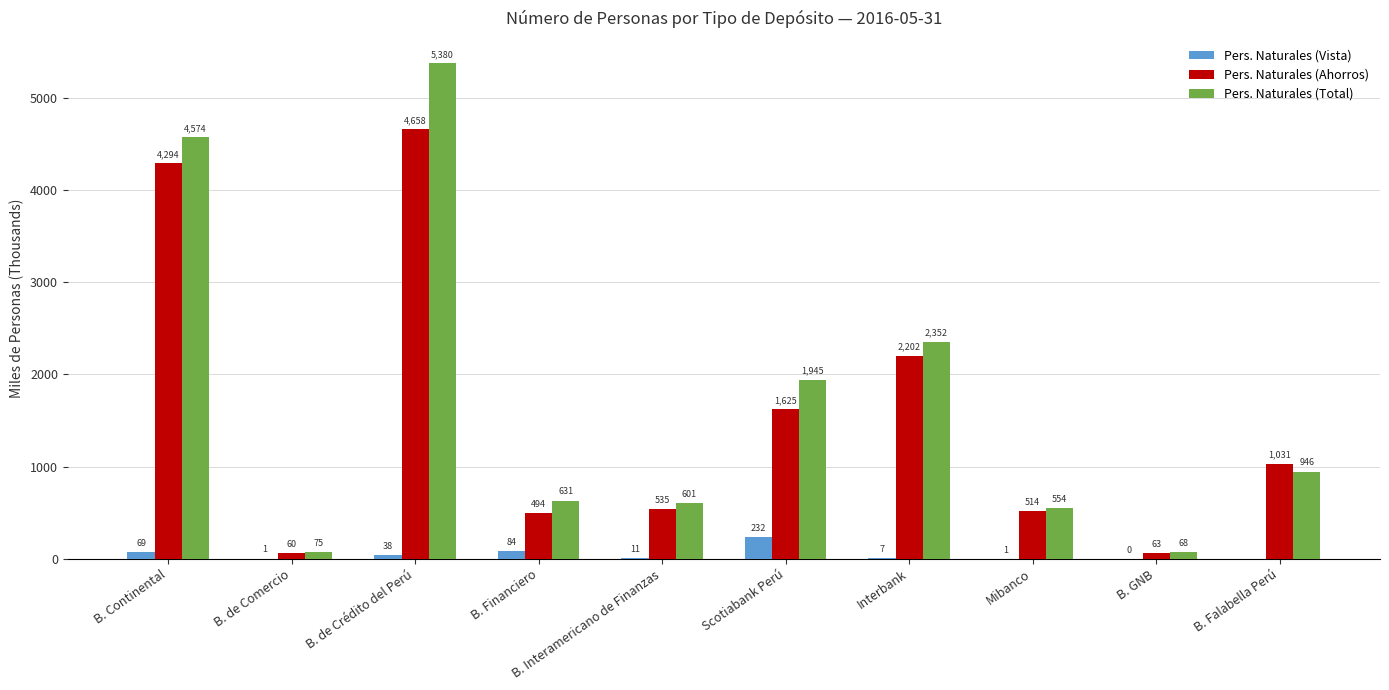

What is the total value across all series at B. GNB?

131.2